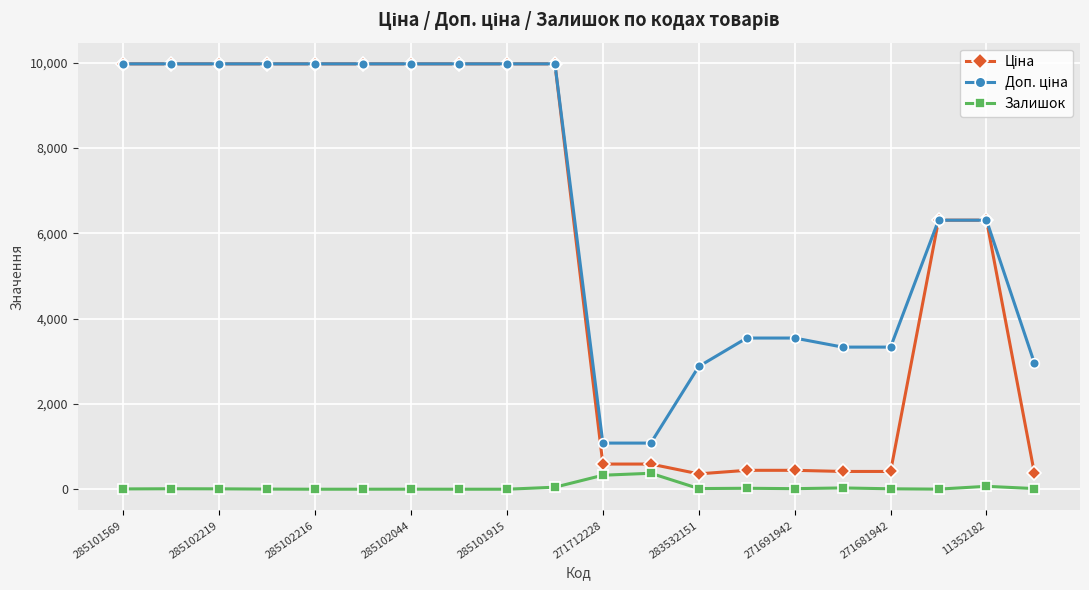

At how many categories does at least one series exceed 1800?

18